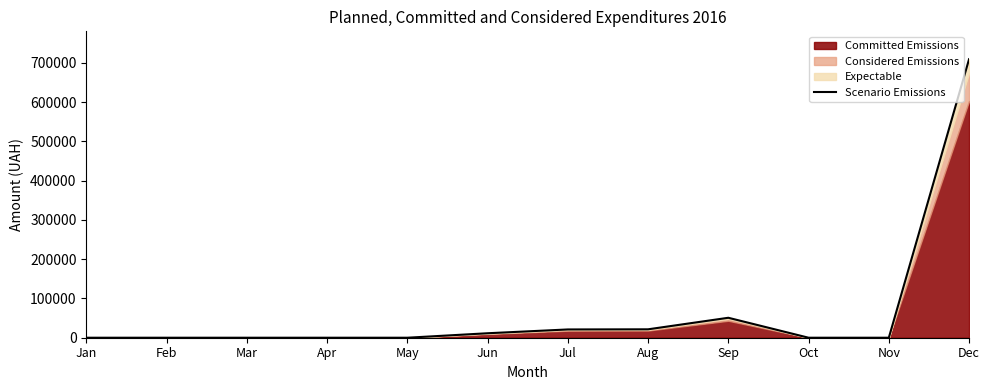

Reading left to right, what are all the values shown in this chart?

Jan=0.0	Feb=0.0	Mar=0.0	Apr=0.0	May=0.0	Jun=11384.8	Jul=21064.3	Aug=21415.0	Sep=50802.1	Oct=0.0	Nov=0.0	Dec=709260.2